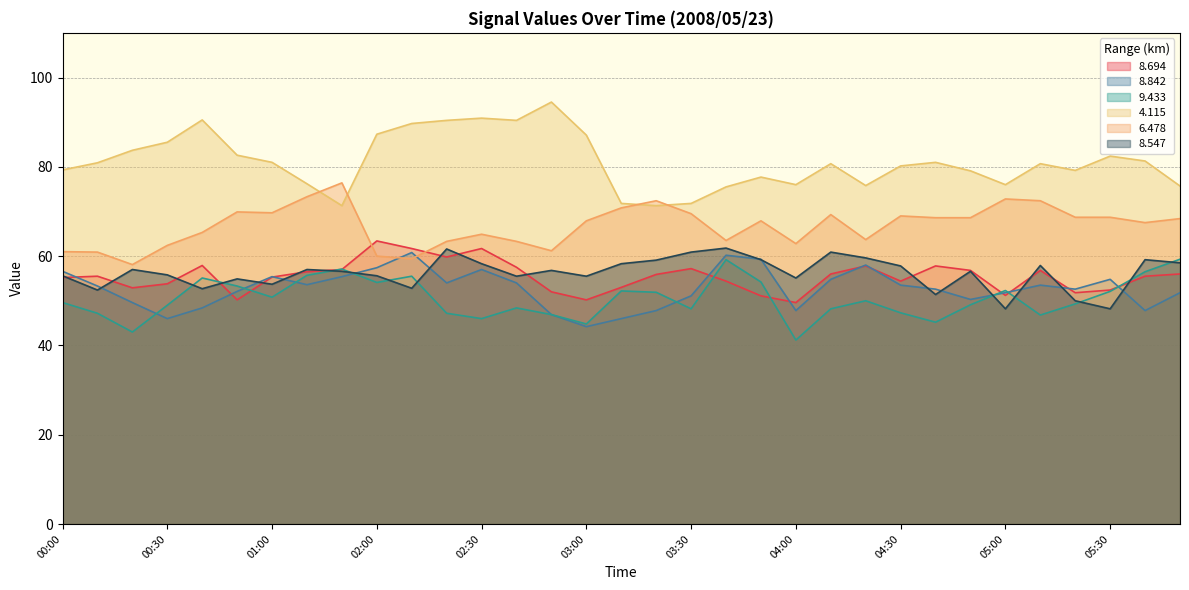

Between which two adjacent categories do 8.547 and 8.842 first intersect?

00:10 and 00:20